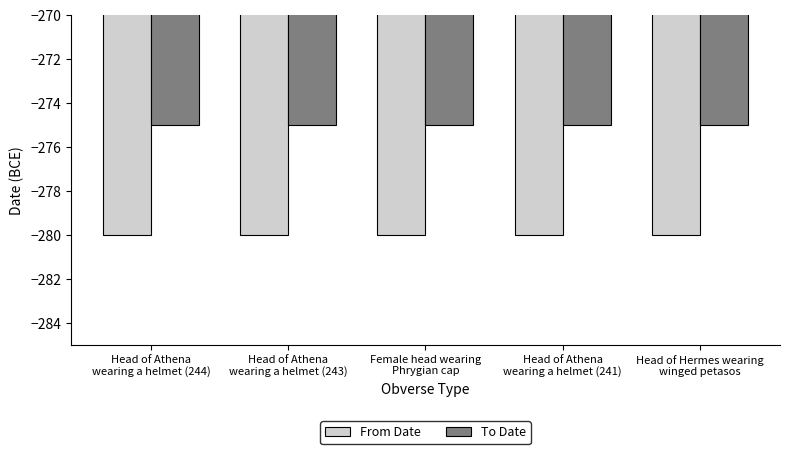

At Head of Hermes wearing
winged petasos, list the series in order from largest to smallest.

To Date, From Date